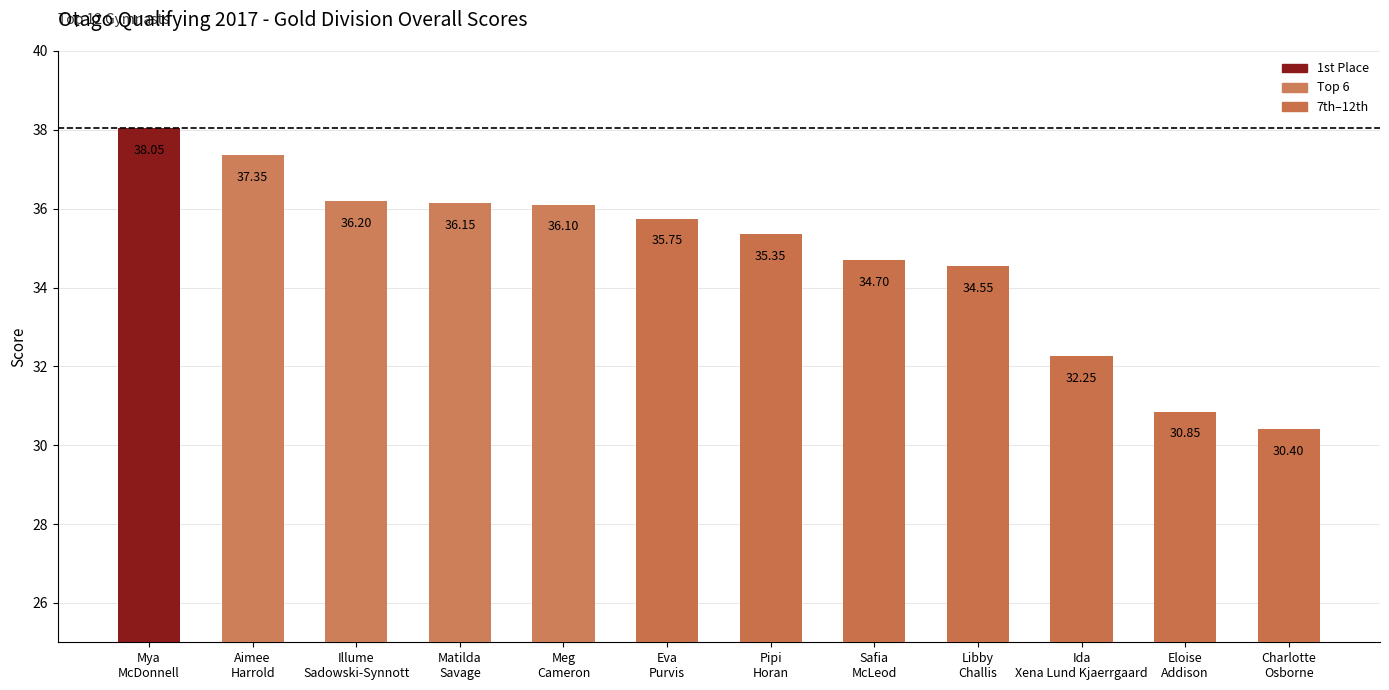

What is the value of the 3rd bar from the left?

36.2